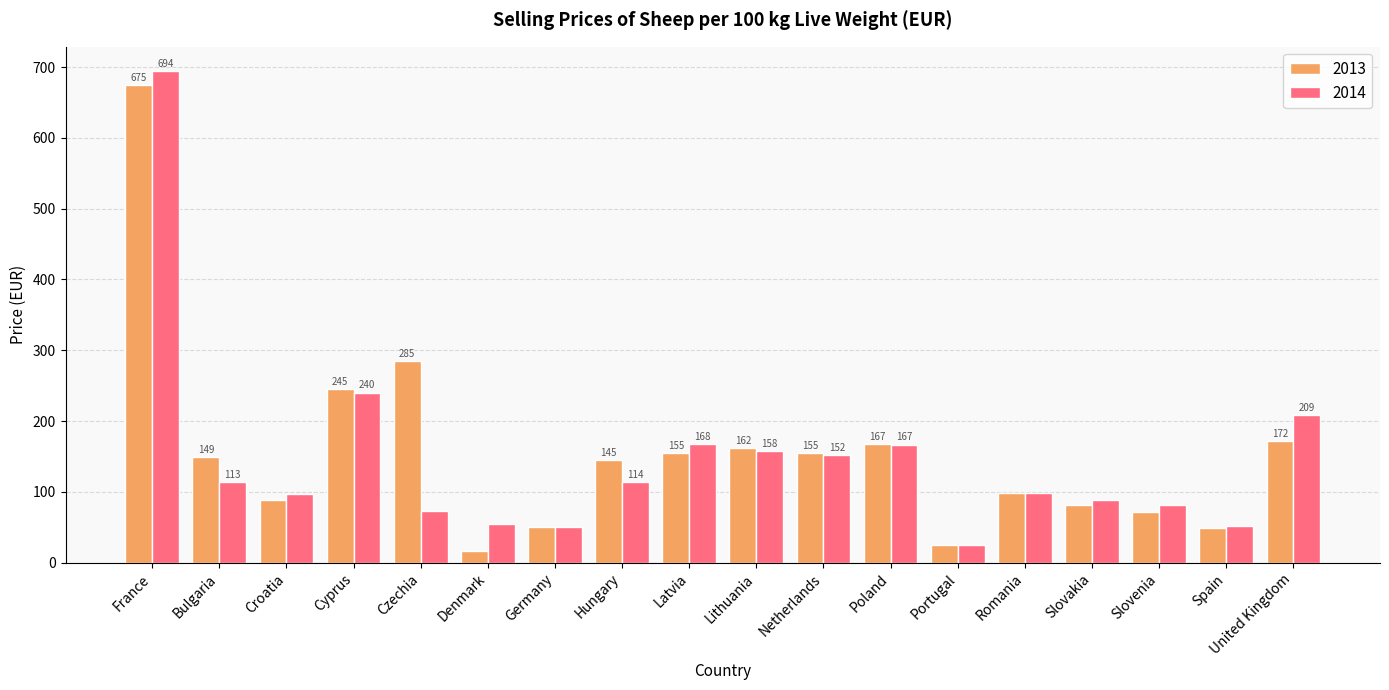

What position from the left is Hungary?

8